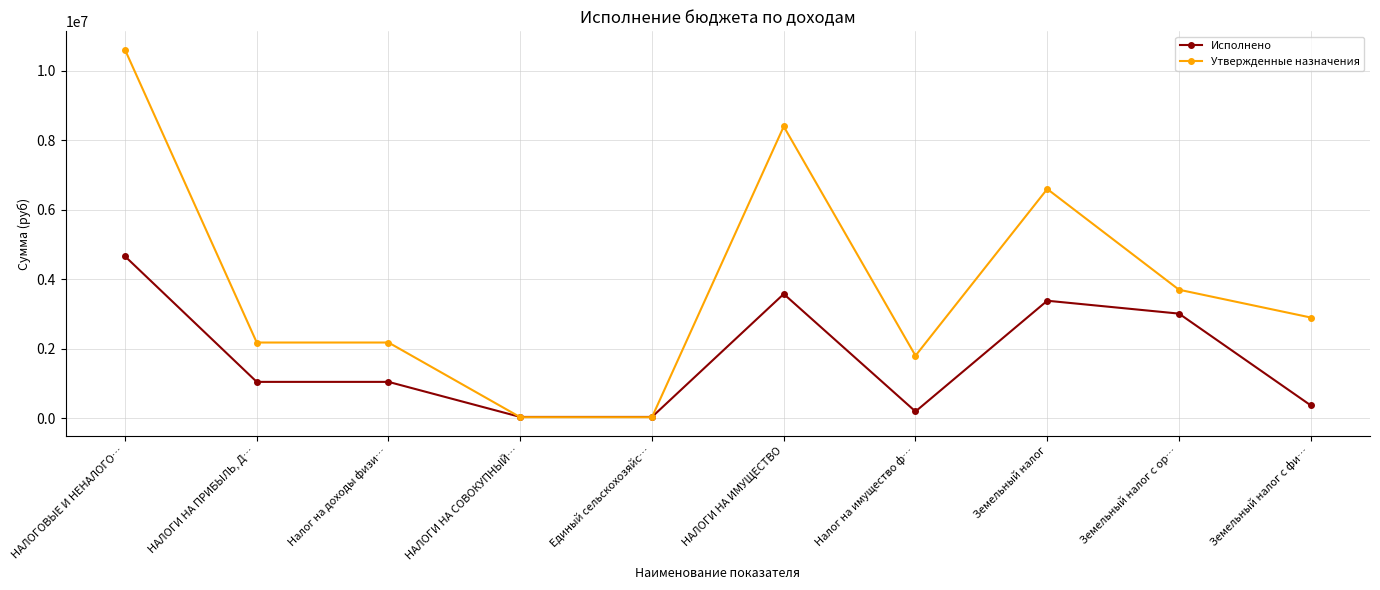

True or false: Исполнено has more than 1 interior local peaks.

True